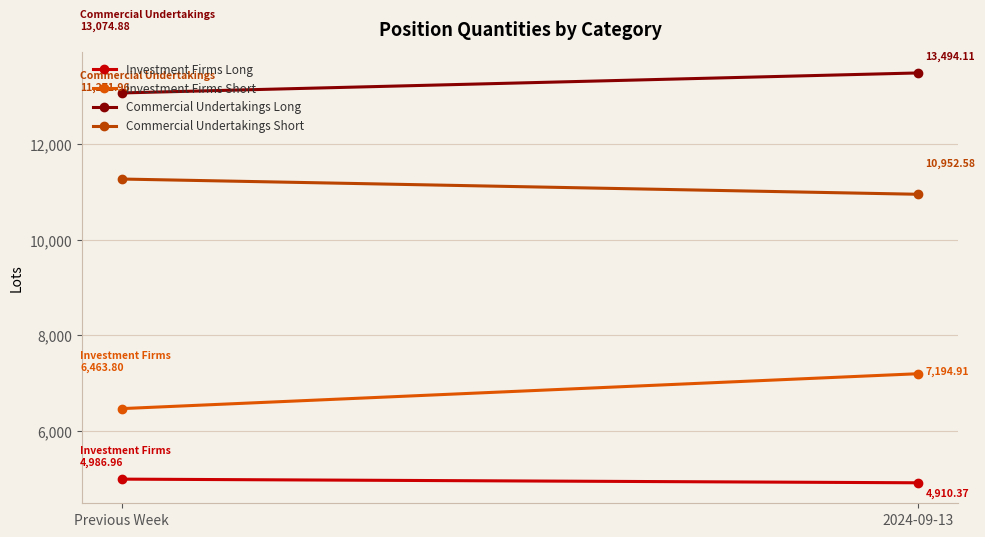

What is the lowest value of the Commercial Undertakings Short series?

10952.6